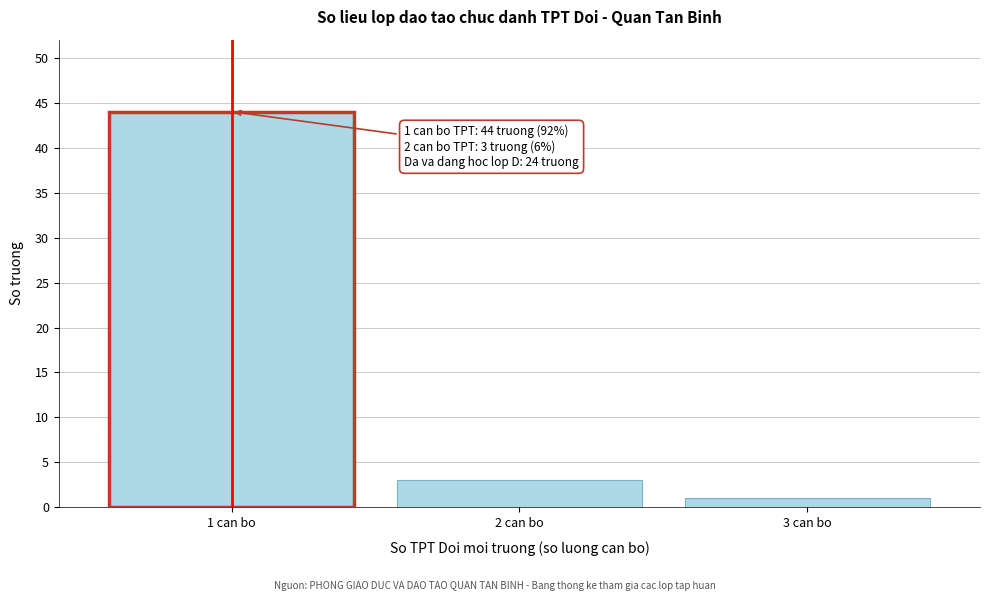

Reading right to left, list all the values displayed in this chart.

3 can bo=1	2 can bo=3	1 can bo=44